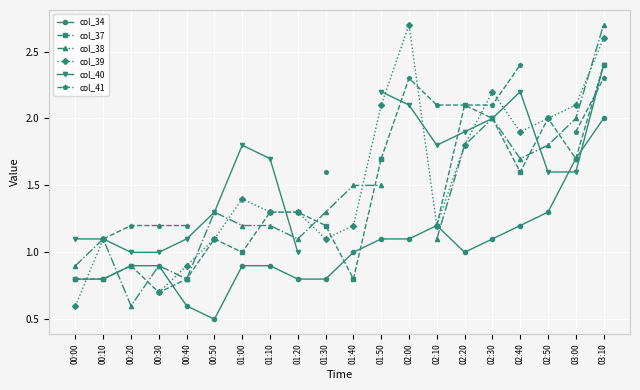

How many values in col_39 are above zero?

19